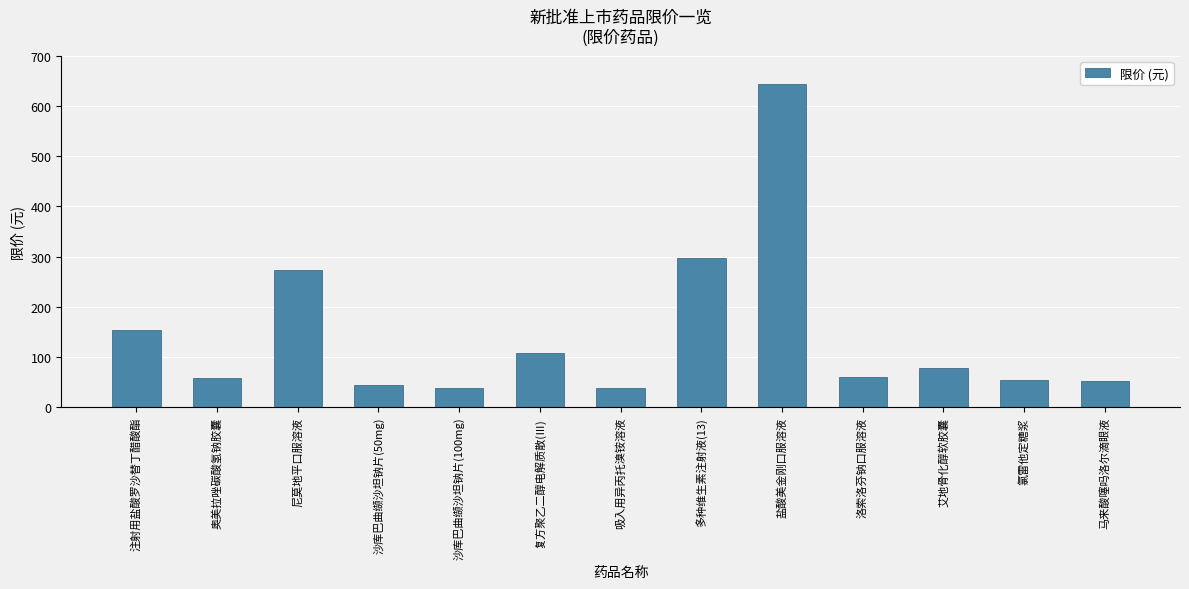

What is the minimum value shown in the chart?

37.6